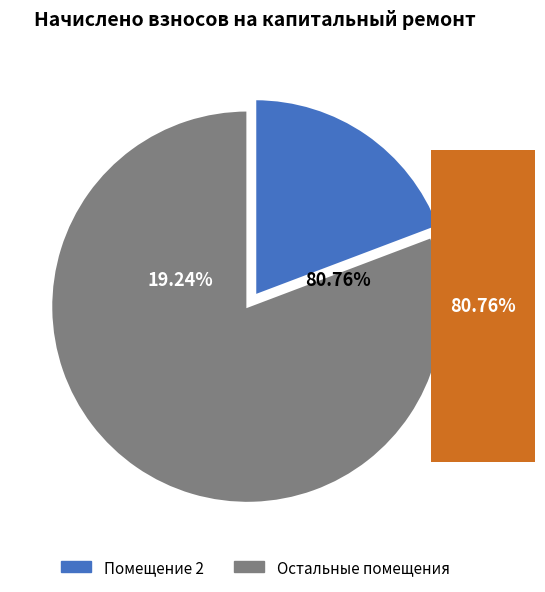

Do 7 and 6 together represent more than half of the pie?

No